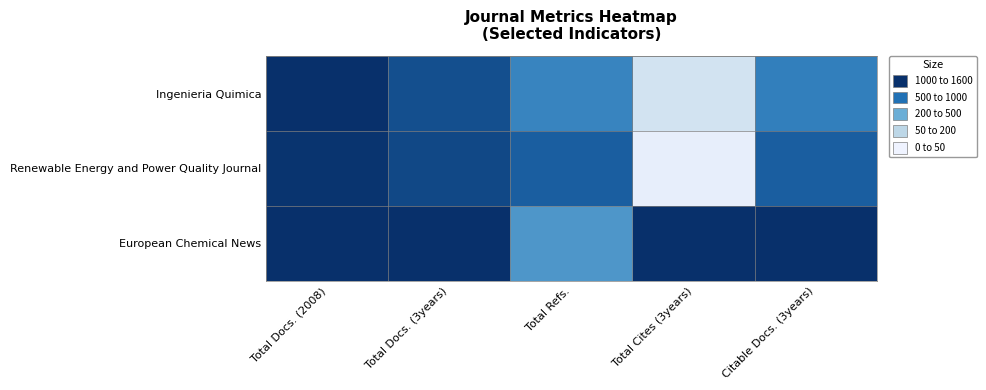

Which label corresponds to the largest value in the chart?

Total Cites (3years)